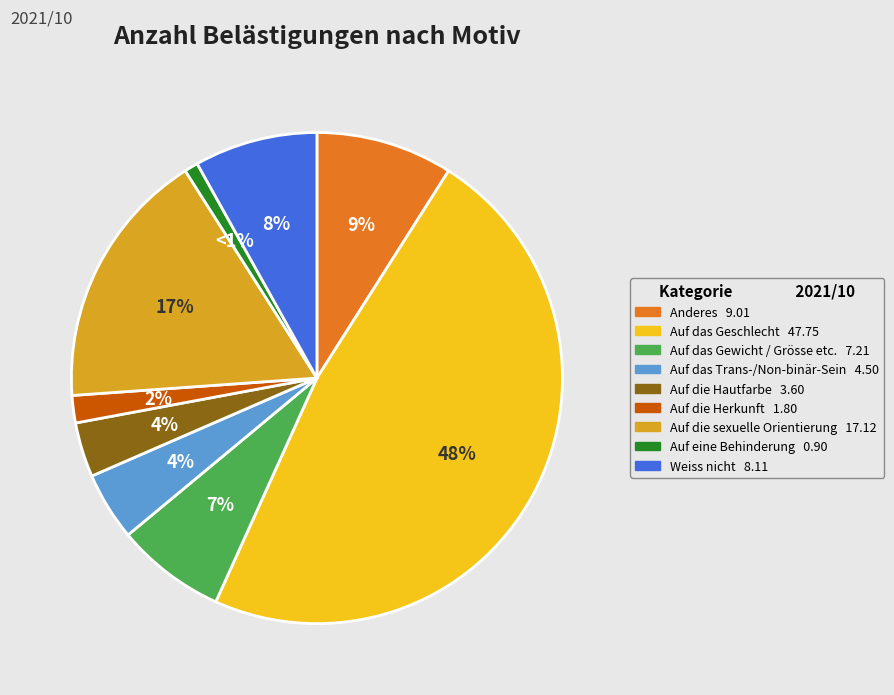

The Auf eine Behinderung slice represents 1% of the pie. True or false?

True